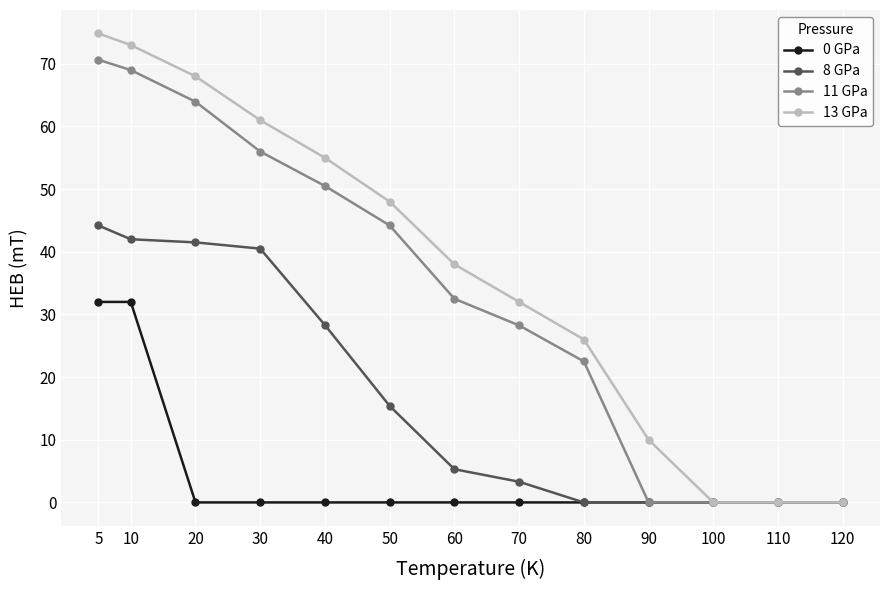

The value of 8 GPa at 50 is 20.9. True or false?

False